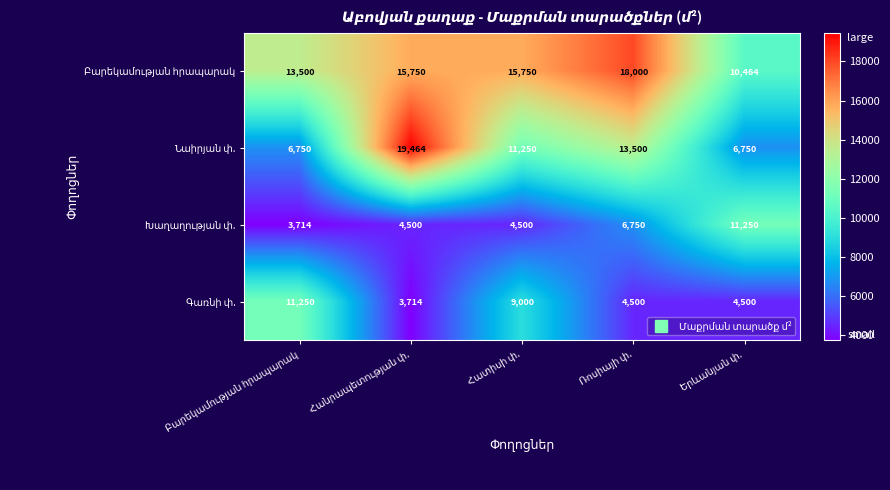

At how many categories does at least one series exceed 15713?

3